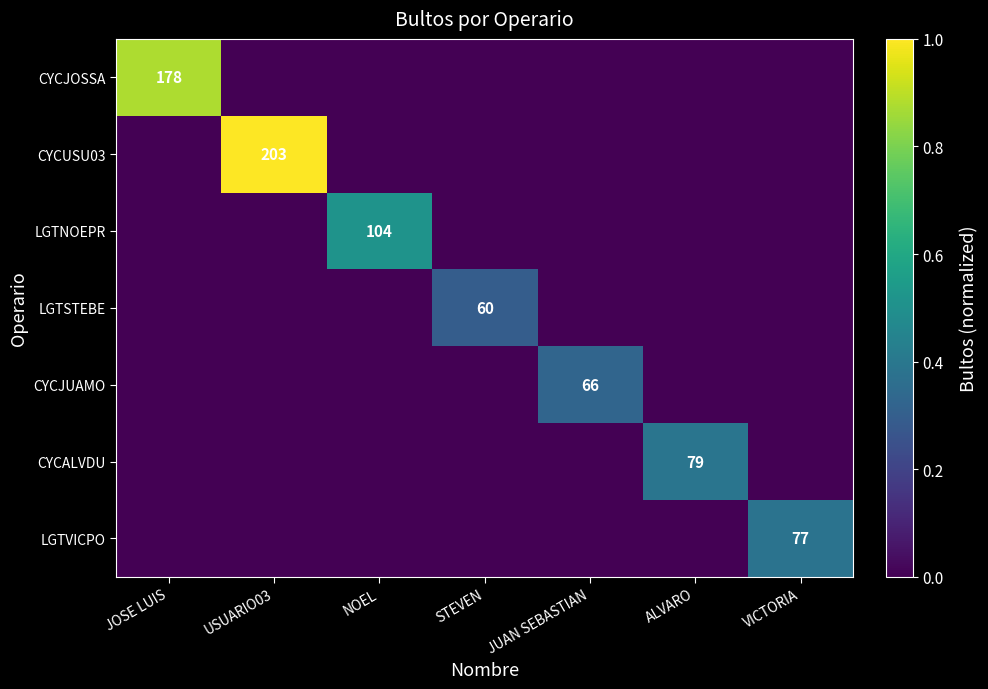

Which series has the largest range (max minus min)?

CYCUSU03